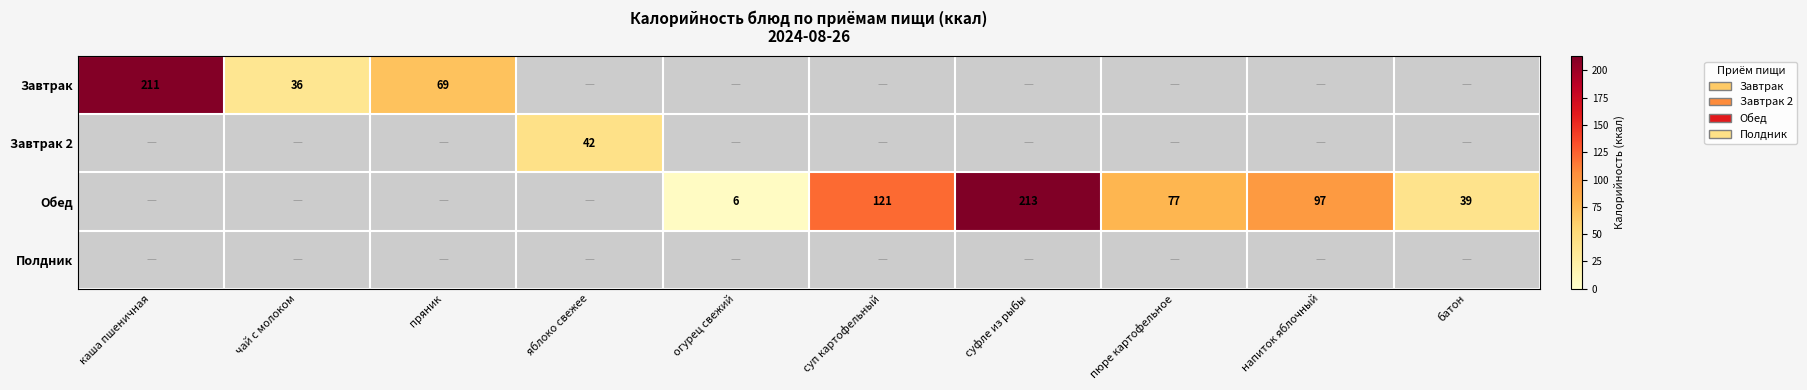

The Завтрак series shows 40 at пряник. True or false?

False